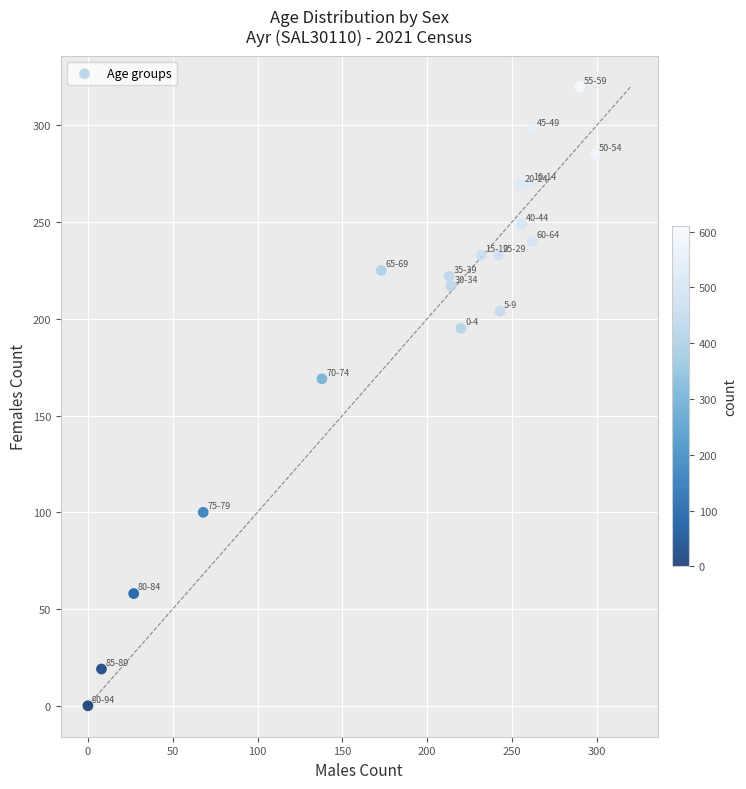

What Y value in the scatter plot is closest to 160?

169